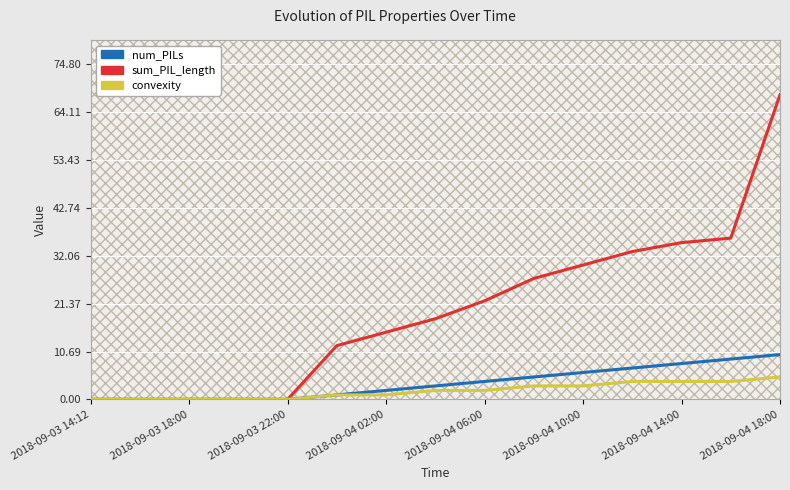

How many values in the num_PILs series are below 3?

7